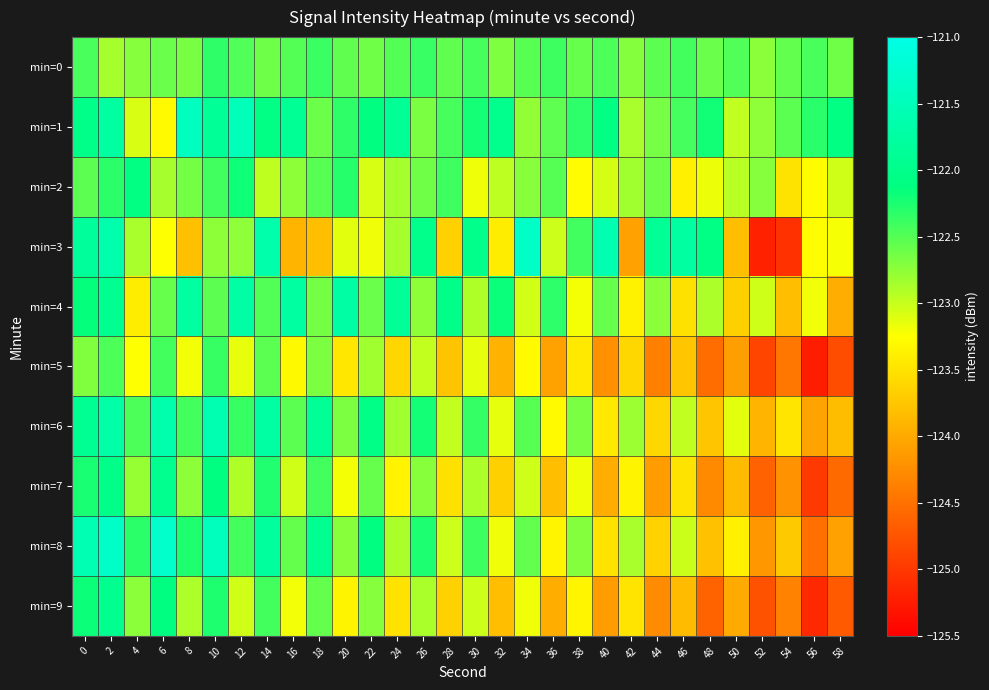

Reading left to right, list all the values displayed in this chart.

min=0: 0=-122.4	2=-122.9	4=-122.7	6=-122.6	8=-122.7	10=-122.3	12=-122.5	14=-122.6	16=-122.5	18=-122.4	20=-122.5	22=-122.6	24=-122.5	26=-122.4	28=-122.6	30=-122.4	32=-122.7	34=-122.5	36=-122.4	38=-122.6	40=-122.5	42=-122.7	44=-122.5	46=-122.4	48=-122.6	50=-122.5	52=-122.7	54=-122.6	56=-122.4	58=-122.6
min=1: 0=-122.0	2=-121.7	4=-123.1	6=-123.3	8=-121.4	10=-121.9	12=-121.5	14=-122.1	16=-121.9	18=-122.6	20=-122.3	22=-122.1	24=-121.9	26=-122.7	28=-122.4	30=-122.2	32=-122.0	34=-122.8	36=-122.5	38=-122.3	40=-122.1	42=-122.9	44=-122.6	46=-122.4	48=-122.2	50=-123.0	52=-122.8	54=-122.5	56=-122.3	58=-122.1
min=2: 0=-122.5	2=-122.3	4=-122.1	6=-122.9	8=-122.6	10=-122.4	12=-122.2	14=-123.0	16=-122.7	18=-122.5	20=-122.3	22=-123.1	24=-122.8	26=-122.6	28=-122.4	30=-123.2	32=-123.0	34=-122.7	36=-122.5	38=-123.3	40=-123.1	42=-122.8	44=-122.6	46=-123.4	48=-123.2	50=-122.9	52=-122.7	54=-123.5	56=-123.3	58=-123.0
min=3: 0=-121.8	2=-121.6	4=-122.9	6=-123.2	8=-123.8	10=-122.7	12=-122.8	14=-121.6	16=-123.9	18=-123.8	20=-123.1	22=-123.2	24=-122.9	26=-122.0	28=-123.6	30=-122.0	32=-123.4	34=-121.3	36=-123.0	38=-122.4	40=-121.6	42=-124.1	44=-121.9	46=-121.8	48=-122.1	50=-123.8	52=-125.2	54=-125.1	56=-123.3	58=-123.2
min=4: 0=-122.2	2=-121.9	4=-123.4	6=-122.6	8=-121.8	10=-122.5	12=-121.7	14=-122.5	16=-121.8	18=-122.6	20=-121.7	22=-122.6	24=-121.9	26=-122.7	28=-122.0	30=-122.9	32=-122.2	34=-123.1	36=-122.3	38=-123.2	40=-122.6	42=-123.4	44=-122.7	46=-123.5	48=-122.9	50=-123.7	52=-123.0	54=-123.8	56=-123.2	58=-124.0
min=5: 0=-122.7	2=-122.5	4=-123.2	6=-122.4	8=-123.2	10=-122.4	12=-123.1	14=-122.5	16=-123.3	18=-122.7	20=-123.5	22=-122.8	24=-123.6	26=-123.0	28=-123.8	30=-123.1	32=-123.9	34=-123.3	36=-124.1	38=-123.4	40=-124.2	42=-123.6	44=-124.4	46=-123.7	48=-124.5	50=-124.1	52=-124.9	54=-124.5	56=-125.2	58=-124.8
min=6: 0=-121.9	2=-121.7	4=-122.5	6=-121.6	8=-122.4	10=-121.6	12=-122.4	14=-121.7	16=-122.5	18=-121.9	20=-122.7	22=-122.1	24=-122.8	26=-122.2	28=-123.0	30=-122.4	32=-123.1	34=-122.5	36=-123.3	38=-122.7	40=-123.4	42=-122.8	44=-123.6	46=-123.0	48=-123.7	50=-123.1	52=-123.9	54=-123.5	56=-124.1	58=-123.8
min=7: 0=-122.2	2=-122.0	4=-122.8	6=-122.0	8=-122.7	10=-122.1	12=-122.9	14=-122.3	16=-123.0	18=-122.4	20=-123.2	22=-122.6	24=-123.4	26=-122.7	28=-123.5	30=-122.9	32=-123.7	34=-123.0	36=-123.8	38=-123.2	40=-124.0	42=-123.3	44=-124.1	46=-123.5	48=-124.3	50=-123.8	52=-124.6	54=-124.2	56=-125.0	58=-124.6
min=8: 0=-121.6	2=-121.3	4=-122.3	6=-121.3	8=-122.3	10=-121.4	12=-122.4	14=-121.8	16=-122.6	18=-121.9	20=-122.7	22=-122.1	24=-122.9	26=-122.3	28=-123.0	30=-122.4	32=-123.2	34=-122.6	36=-123.3	38=-122.7	40=-123.5	42=-122.9	44=-123.6	46=-123.0	48=-123.8	50=-123.4	52=-124.1	54=-123.7	56=-124.5	58=-124.1
min=9: 0=-122.2	2=-122.0	4=-122.7	6=-122.1	8=-122.9	10=-122.3	12=-123.0	14=-122.4	16=-123.2	18=-122.6	20=-123.3	22=-122.7	24=-123.5	26=-122.9	28=-123.7	30=-123.0	32=-123.8	34=-123.2	36=-124.0	38=-123.3	40=-124.1	42=-123.5	44=-124.3	46=-123.8	48=-124.6	50=-124.0	52=-124.8	54=-124.3	56=-125.1	58=-124.7